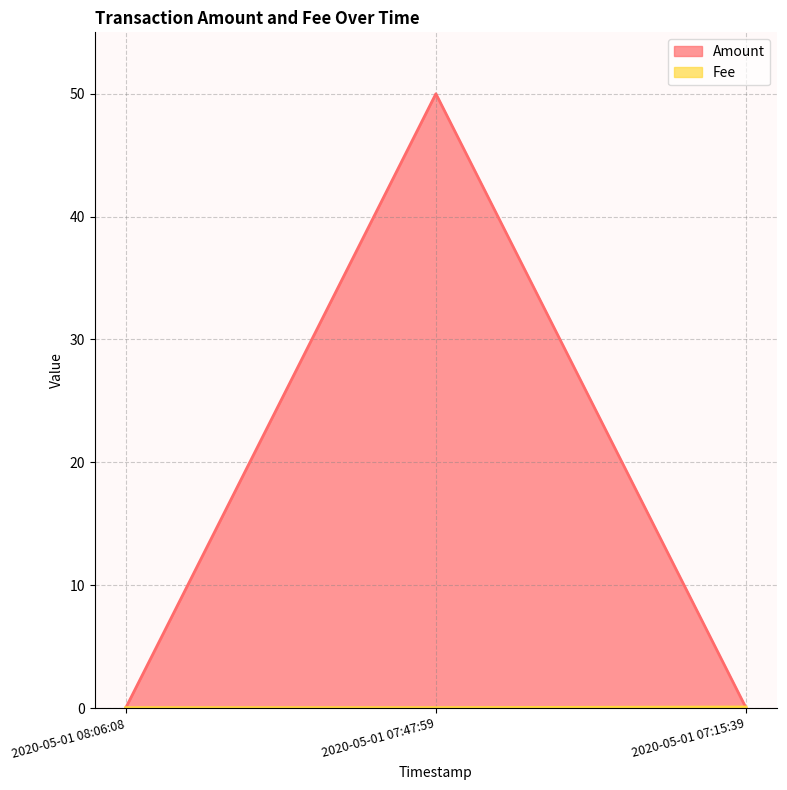

Between 2020-05-01 07:15:39 and 2020-05-01 07:47:59, which is larger?

2020-05-01 07:47:59